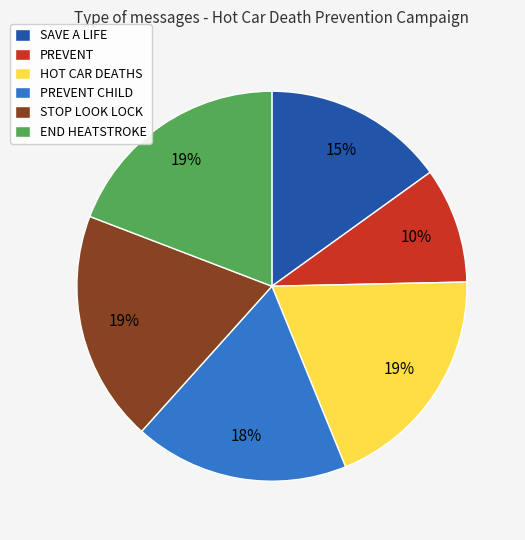

Do STOP LOOK LOCK and PREVENT CHILD together represent more than half of the pie?

No